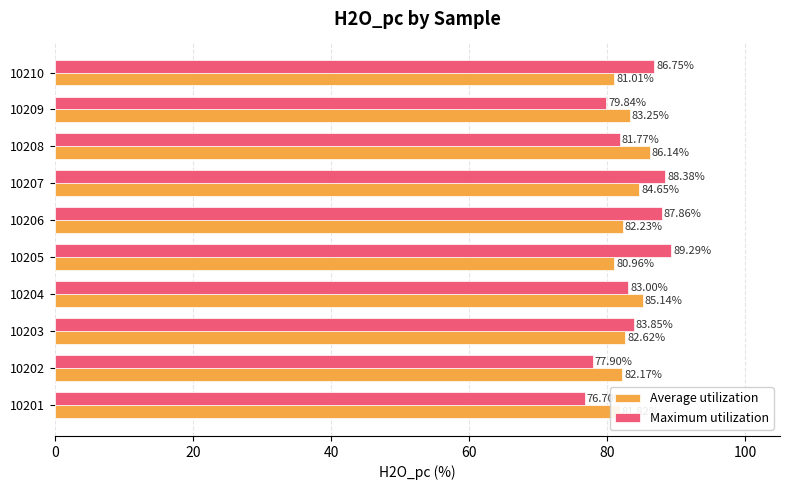

What is the difference between the highest and lowest values at 10208?

4.4